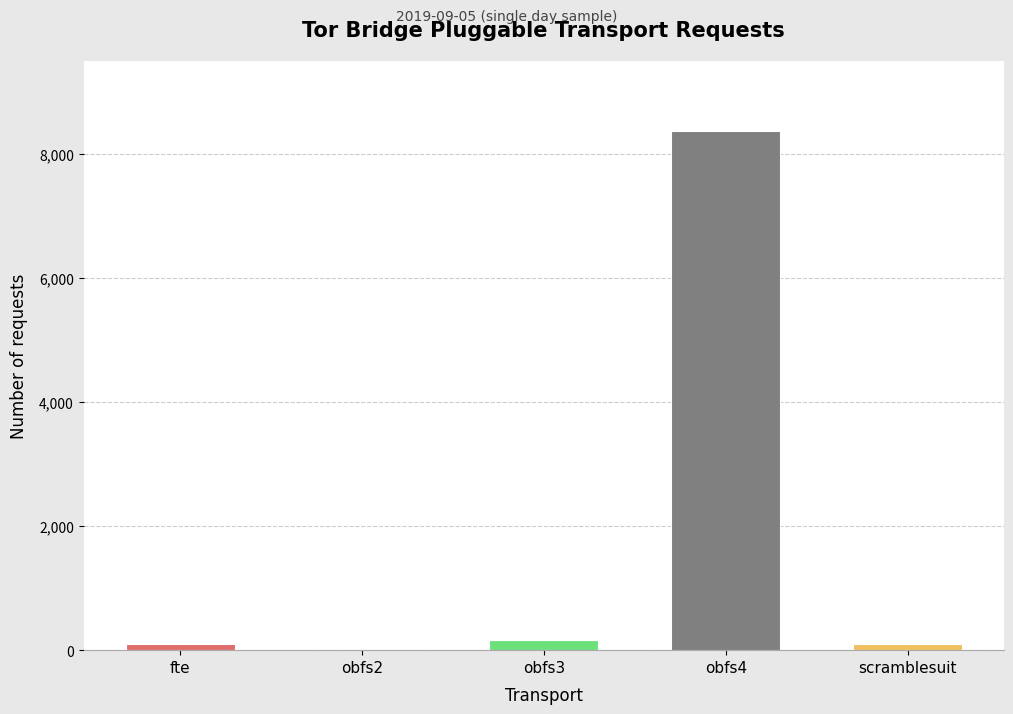

What is the approximate value at obfs2, to the nearest 10?

10